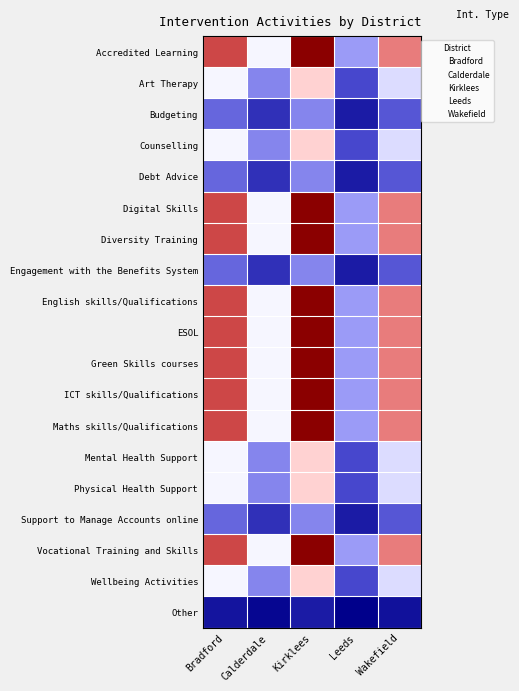

What is the spread (max minus min) of values at Wakefield?

405